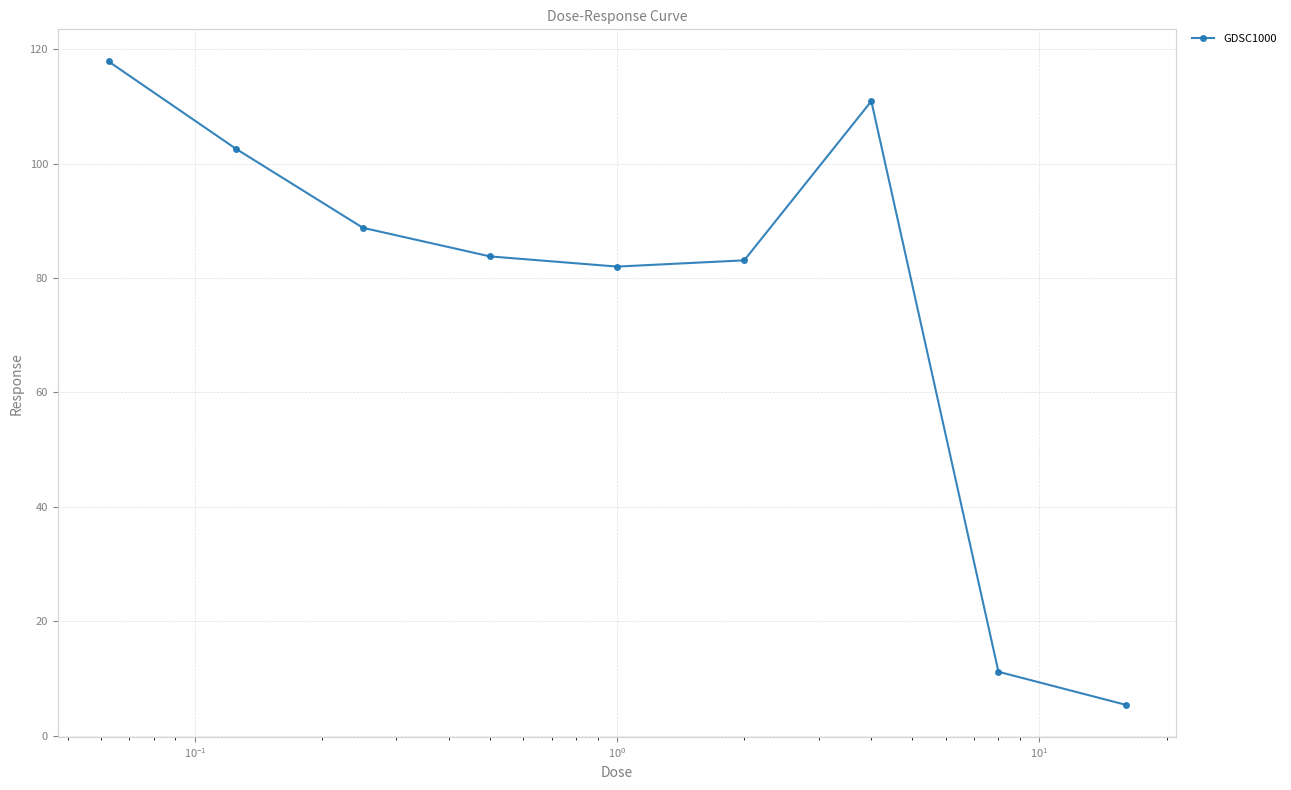

What is the difference between the maximum and second lowest values?

106.6